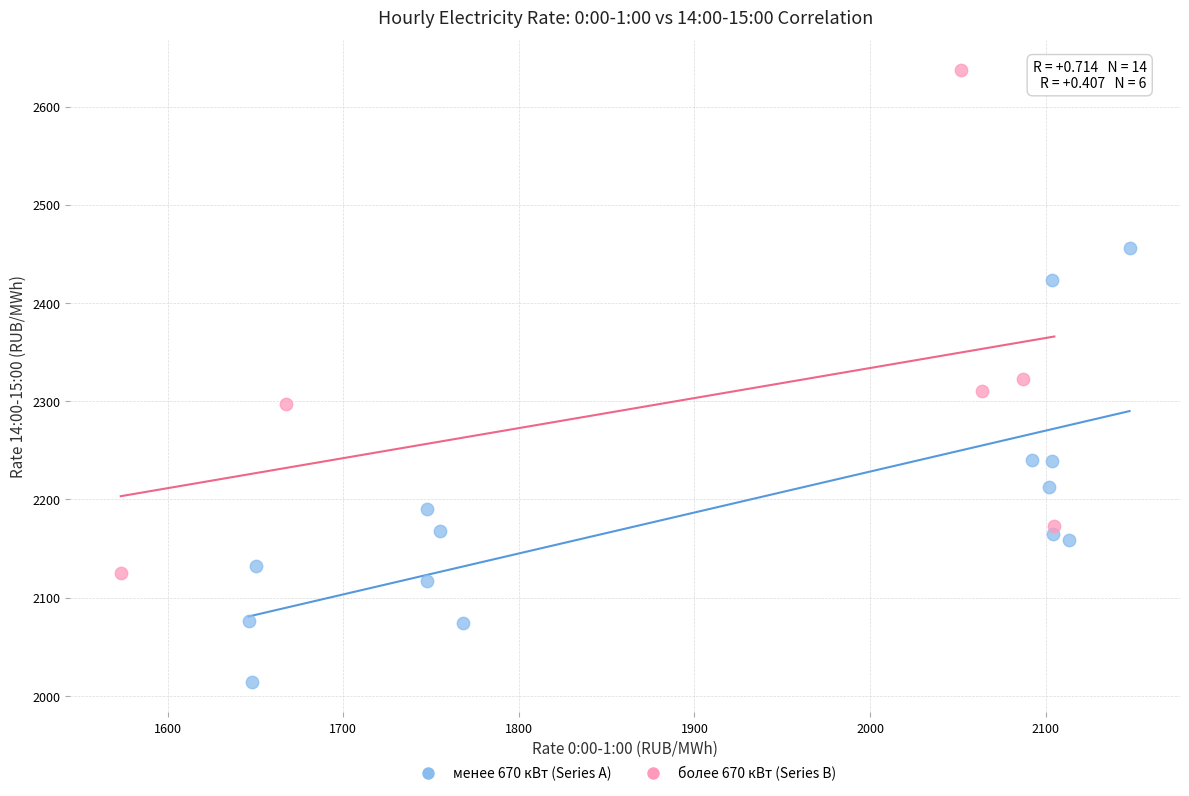

Which series reaches the maximum Y coordinate?

более 670 кВт (Series B)